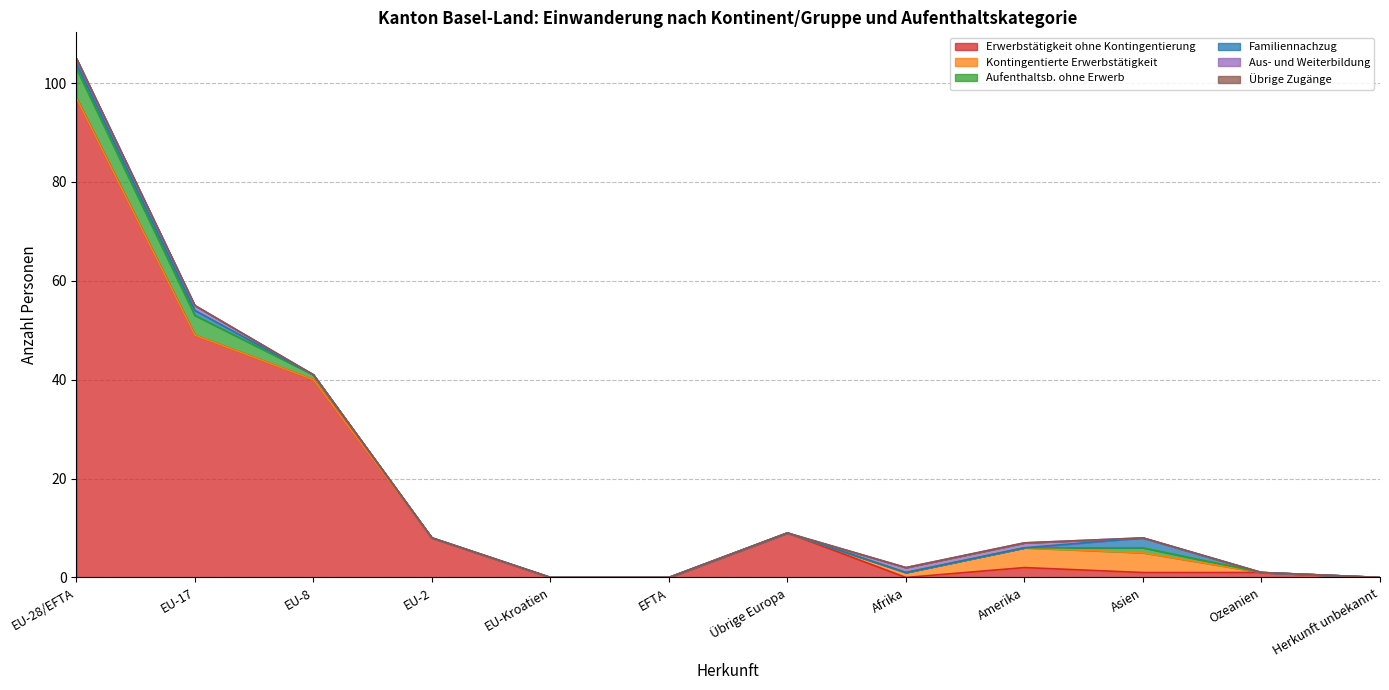

True or false: Familiennachzug has more than 1 points higher than both neighbors.

False